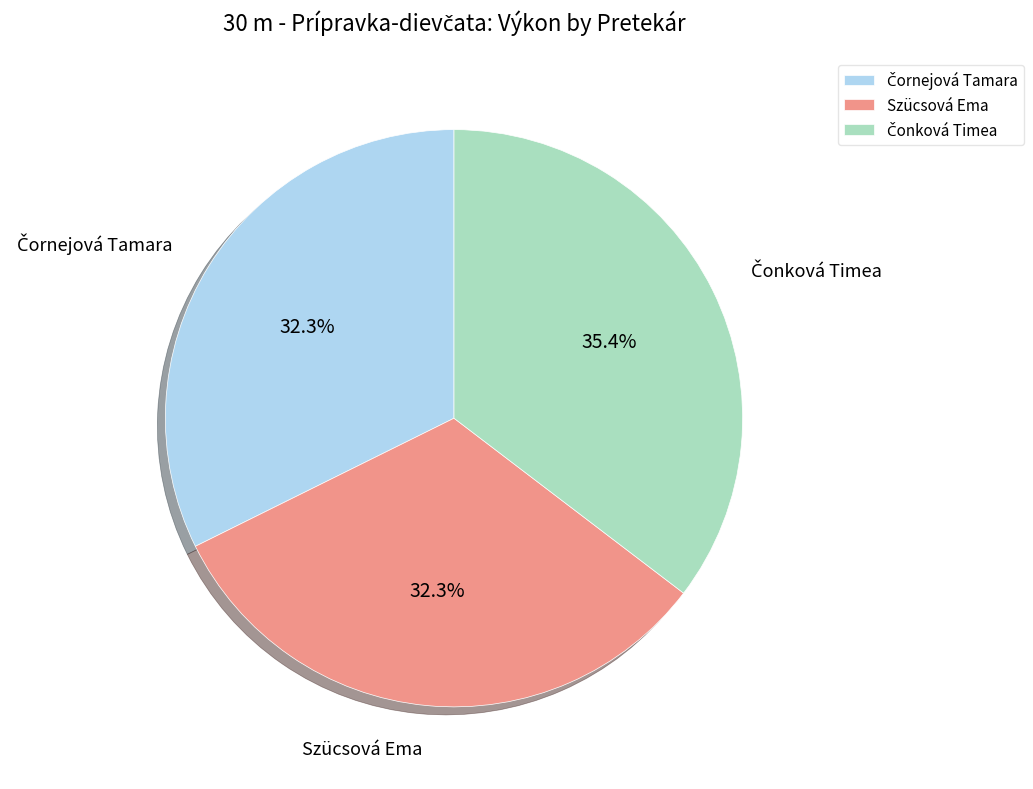

Is there any slice that represents more than half of the pie?

No